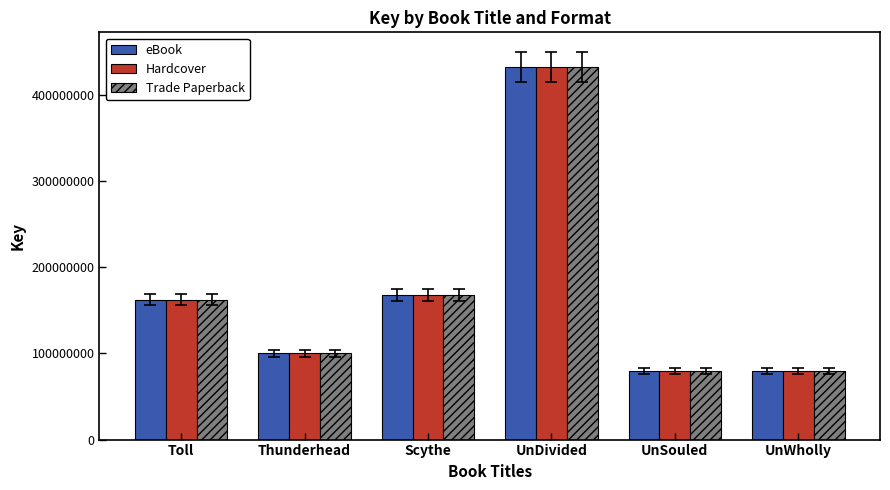

At which category is the sum across all series the highest?

UnDivided